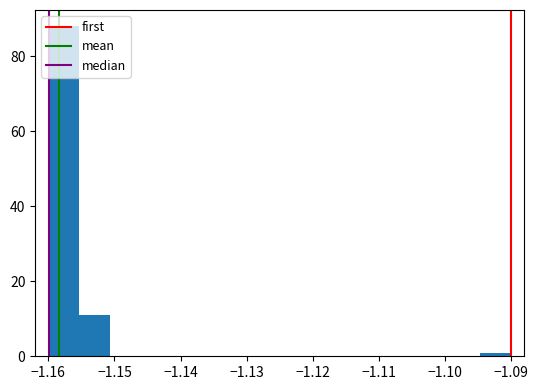

Over which range of the x-axis is the bar tallest?

-1.160 to -1.155